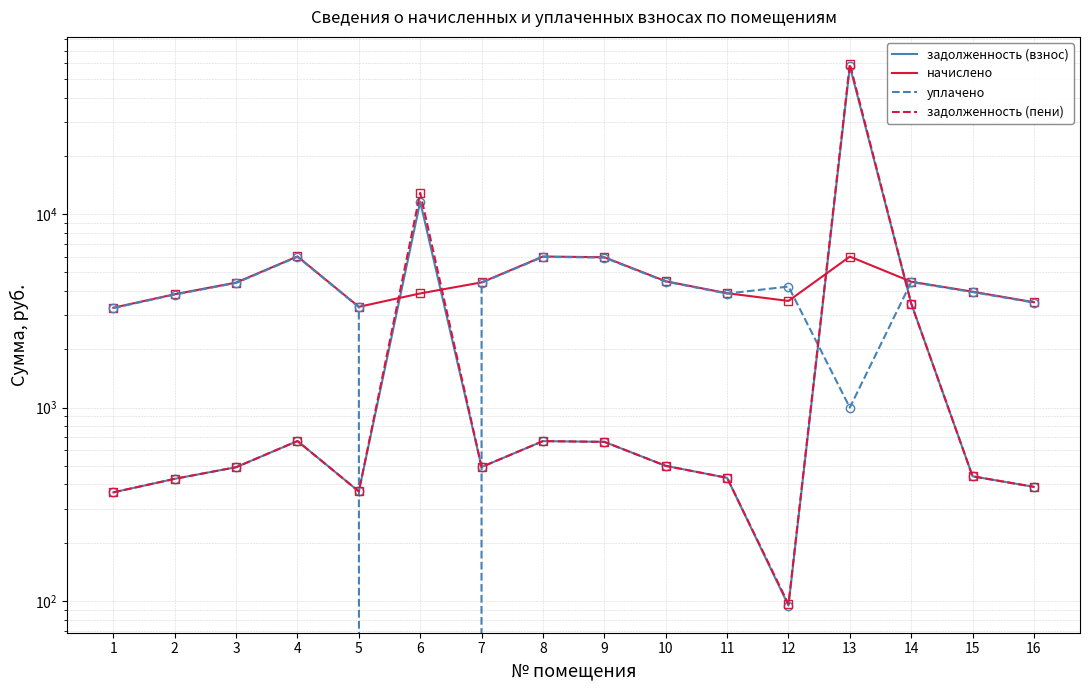

Rank the series by their average value, from highest to lowest.

задолженность (пени), задолженность (взнос), начислено, уплачено